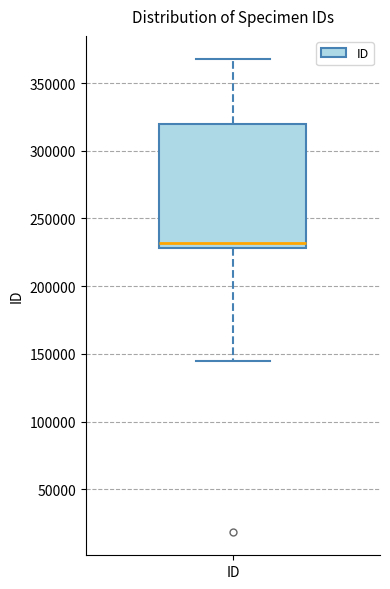

Where does the upper whisker of the box for ID end on the y-axis? The values are not printed on the chart, so give them approximately, as read against the axis.

365000